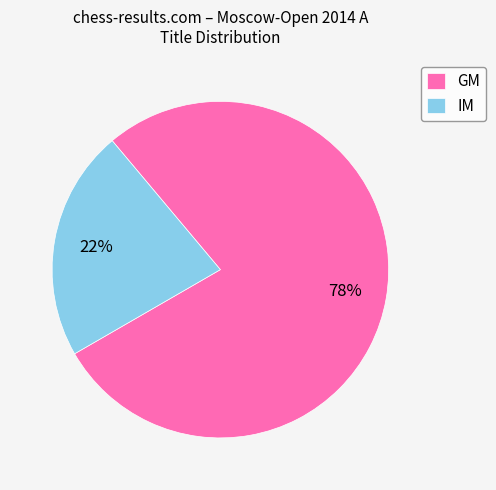

Which category has the biggest portion of the pie?

GM